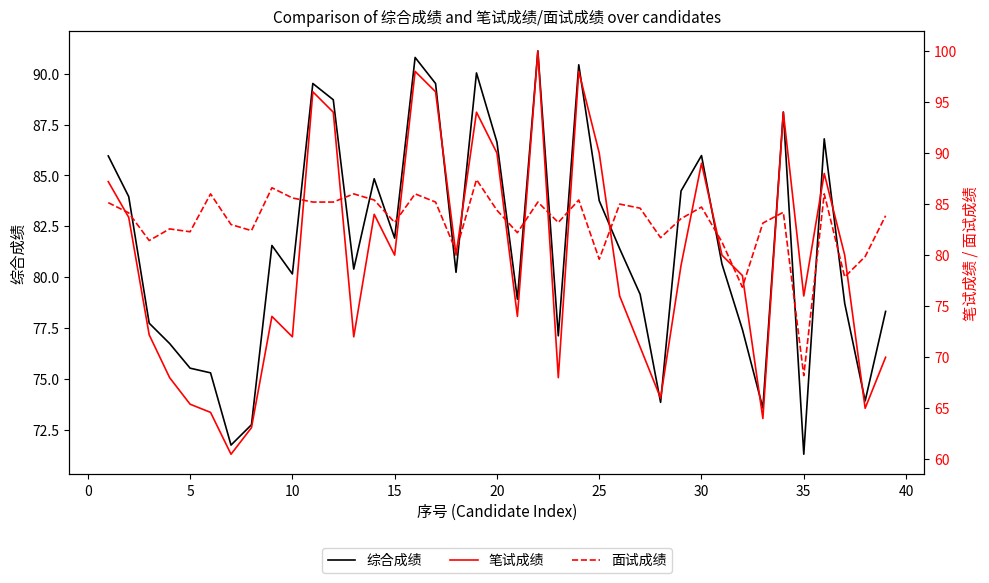

List the series in order of their overall mean, lowest first.

笔试成绩, 综合成绩, 面试成绩